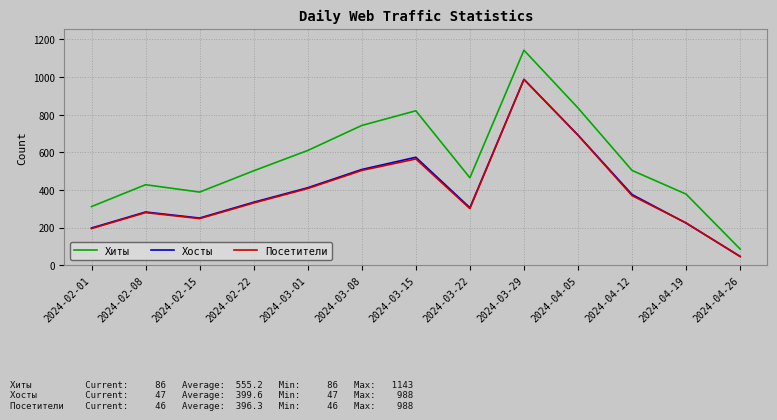

What are all the series names shown in the legend?

Хиты, Хосты, Посетители